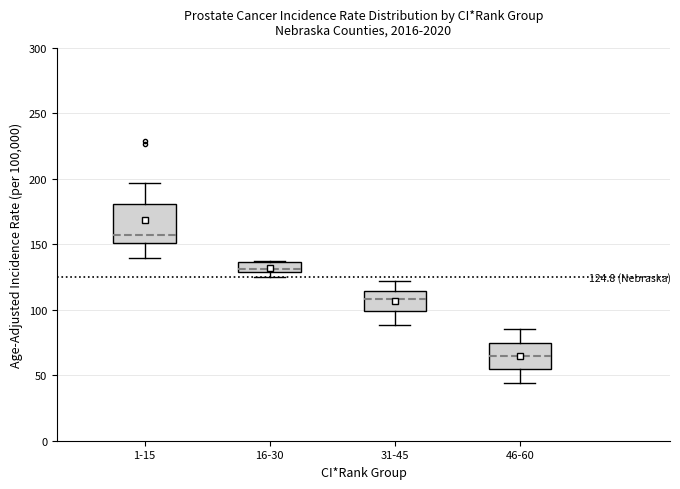

Which box is the tallest, from its lower edge to its upper edge?

1-15